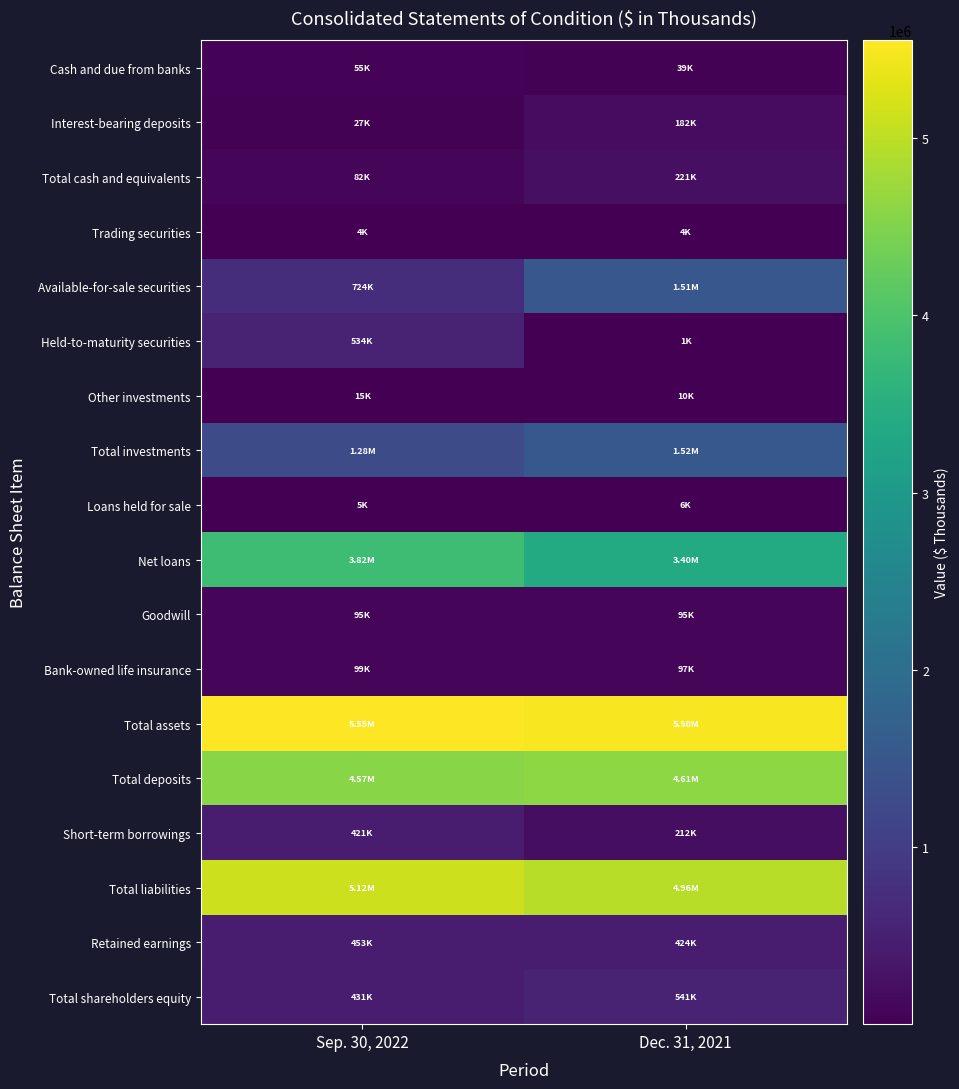

How many categories are shown in the chart?

2